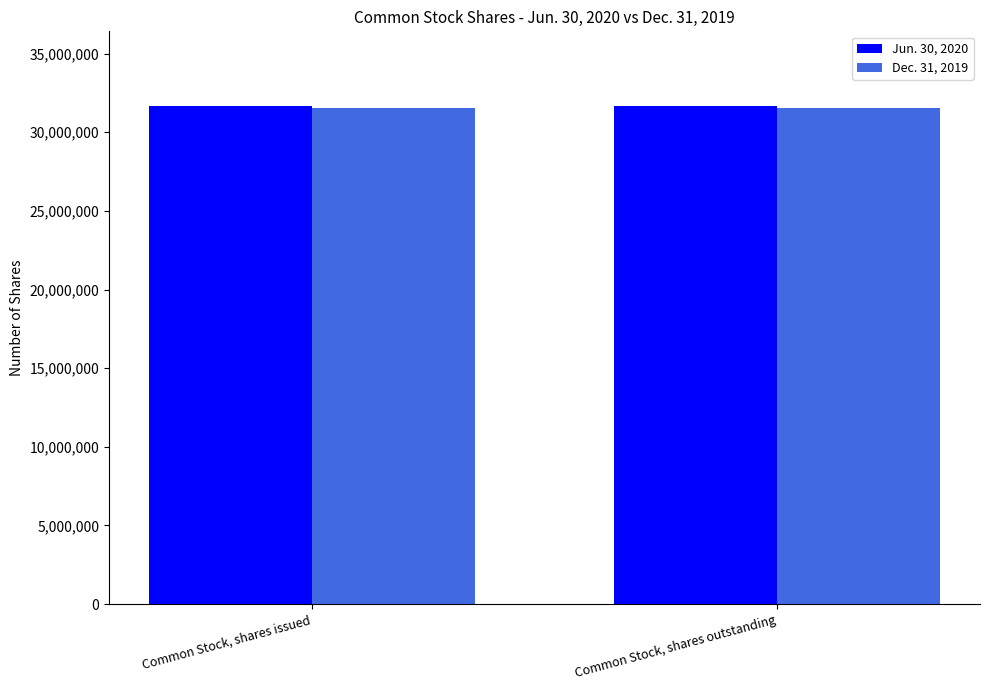

What are all the series names shown in the legend?

Jun. 30, 2020, Dec. 31, 2019